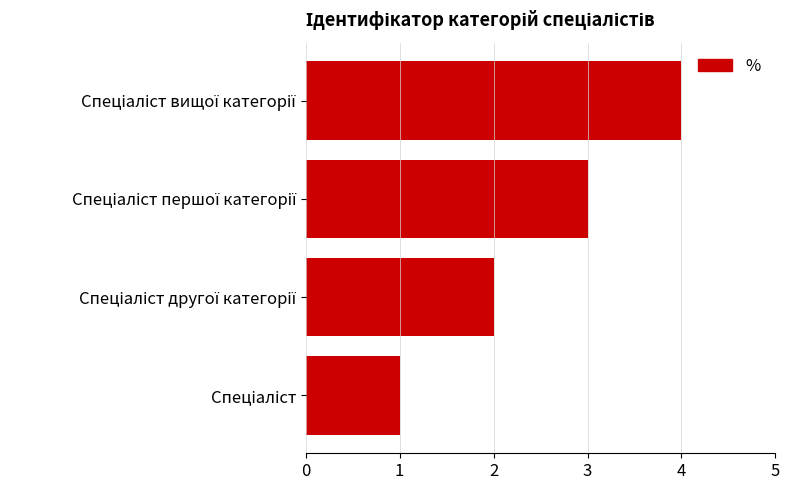

What is the maximum value shown in the chart?

4